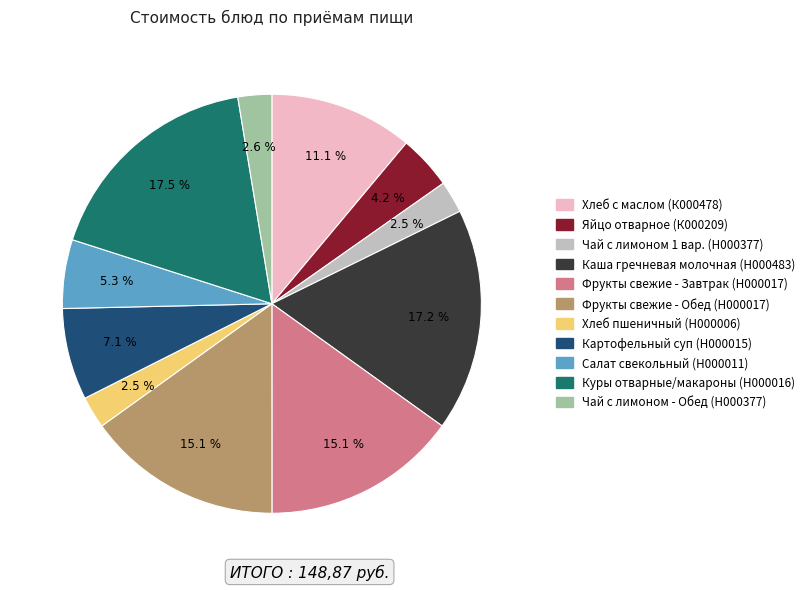

Does Яйцо отварное (К000209) account for over 50% of the chart?

No